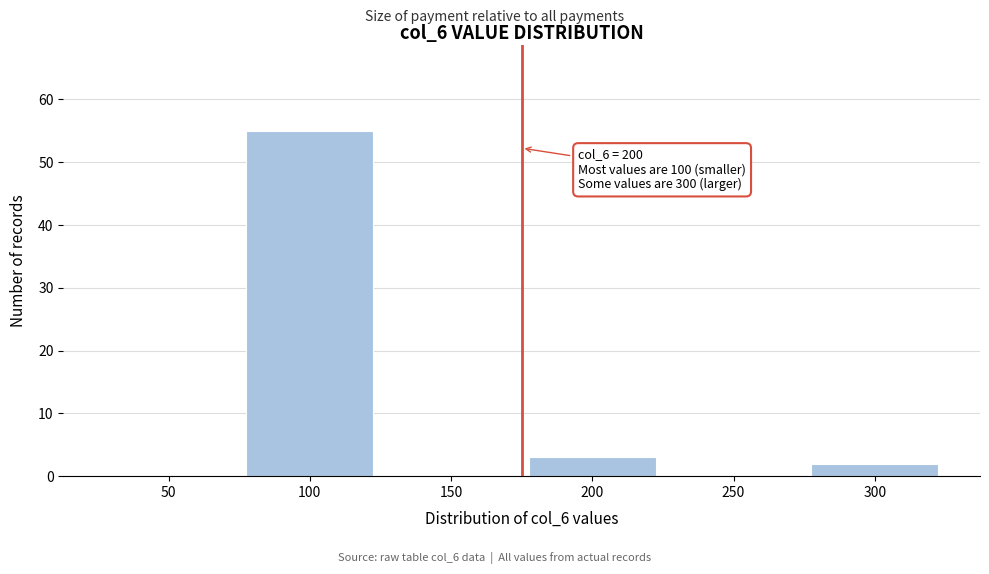

Reading left to right, list all the values displayed in this chart.

50=0	100=55	150=0	200=3	250=0	300=2